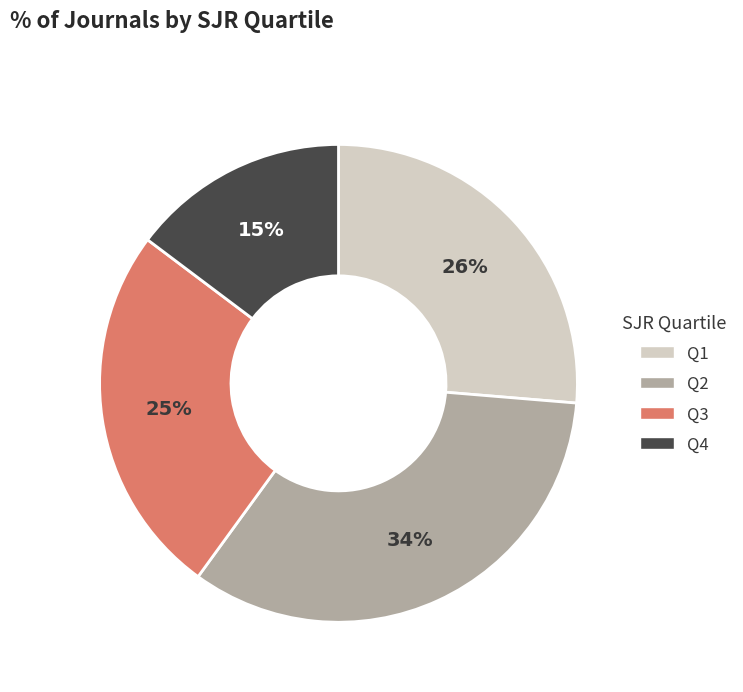

Approximately how many times larger is the value at Q4 compared to Q2?

0.4